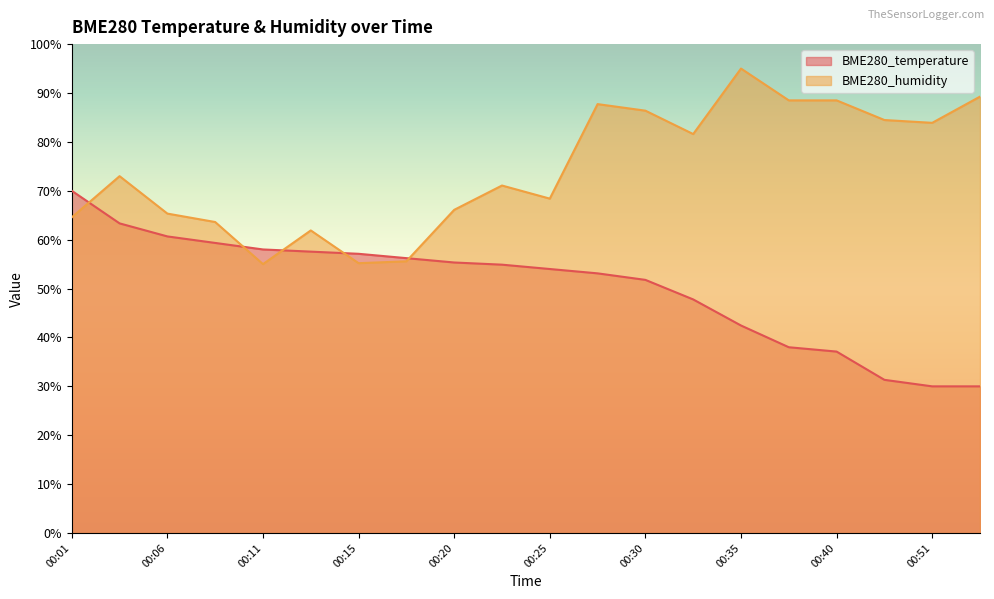

Which series has the largest range (max minus min)?

BME280_humidity